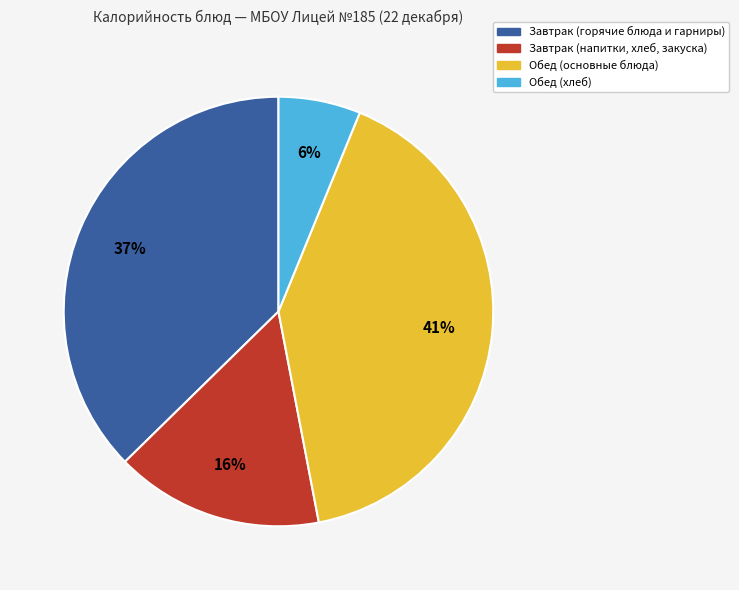

To the nearest percent, what is the average slice percentage?

25%